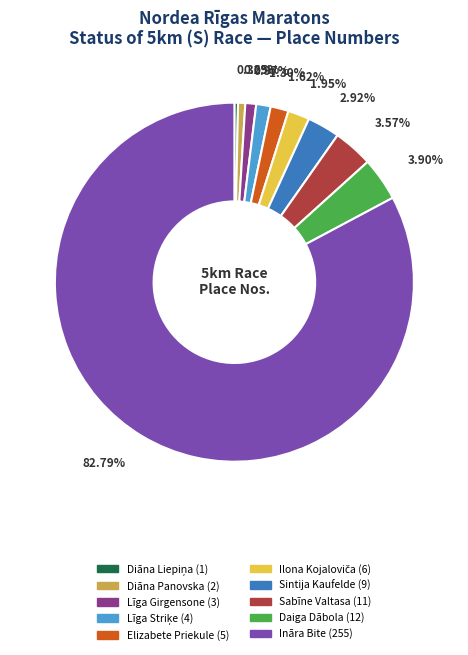

What is the largest slice in the pie chart?

Ināra Bite